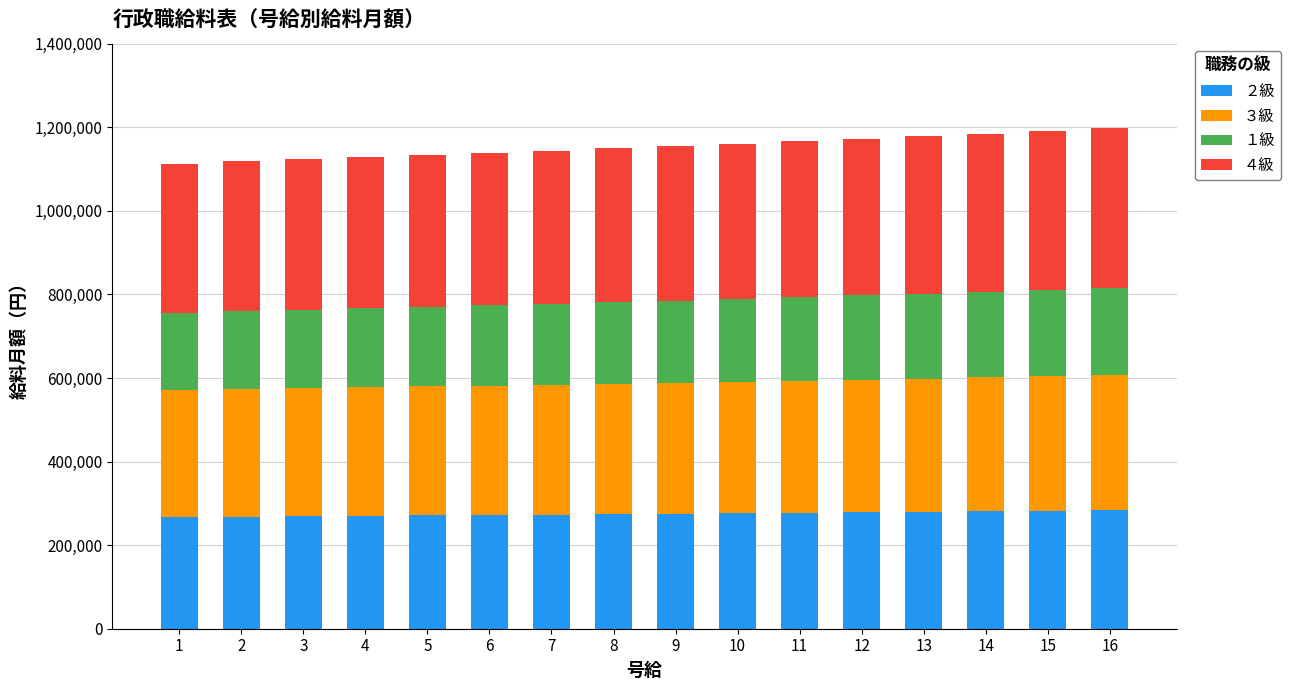

What is the total value across all series at 8?

1149600